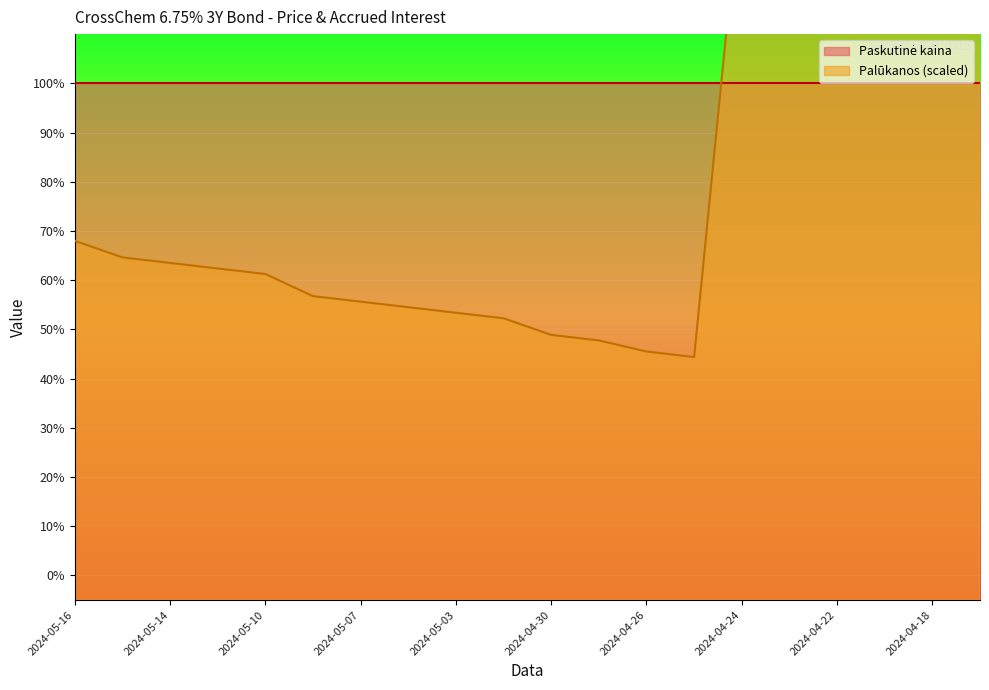

What is the label of the 2nd point from the right?

2024-04-18